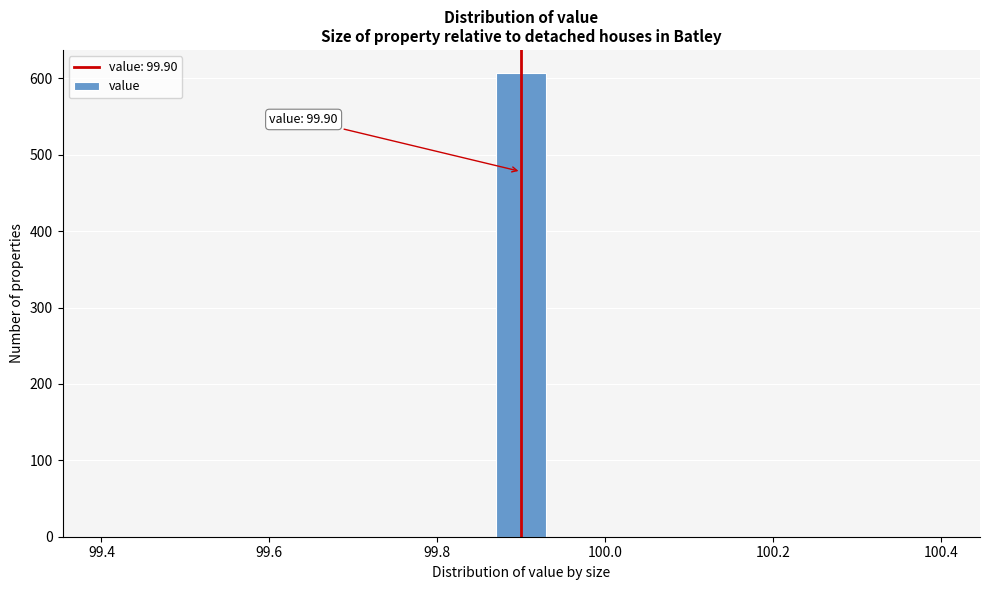

Around what value on the x-axis is the tallest bar? Give the approximate position of its centre, as read against the axis.

99.90